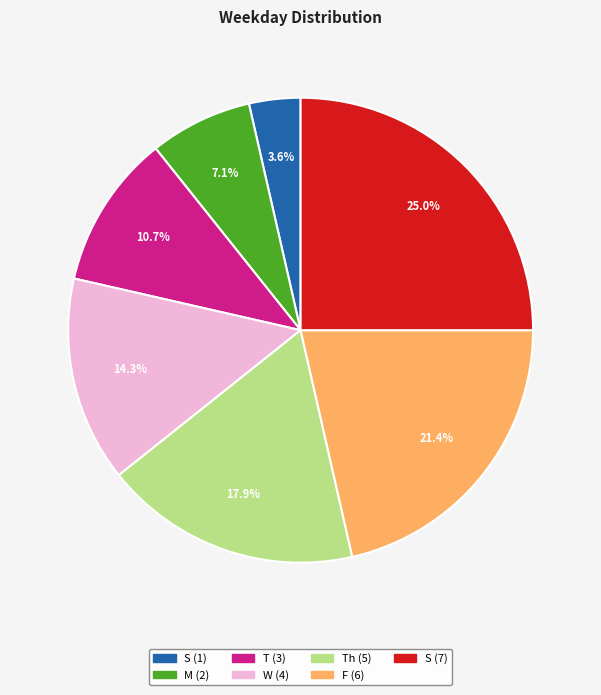

Is there any slice that represents more than half of the pie?

No